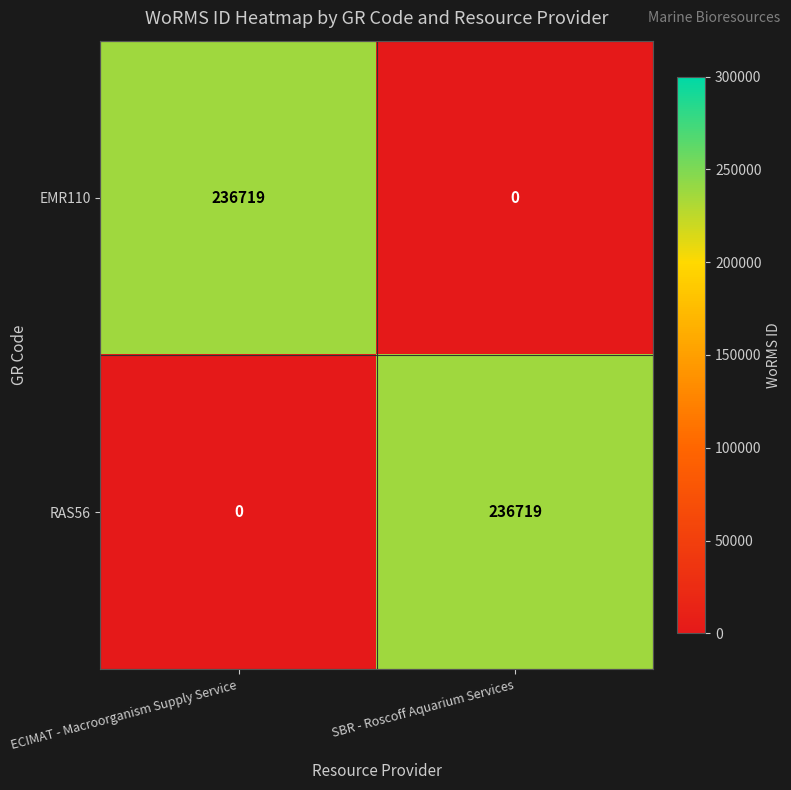

The RAS56 series shows 0 at ECIMAT - Macroorganism Supply Service. True or false?

True